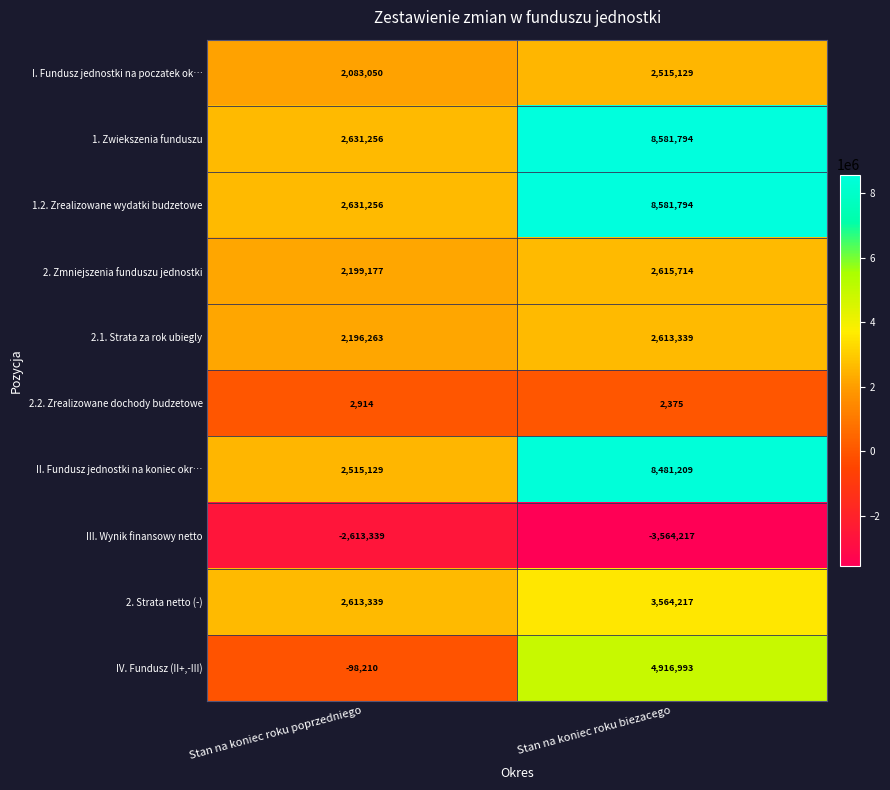

What is the total value across all series at Stan na koniec roku poprzedniego?

14160835